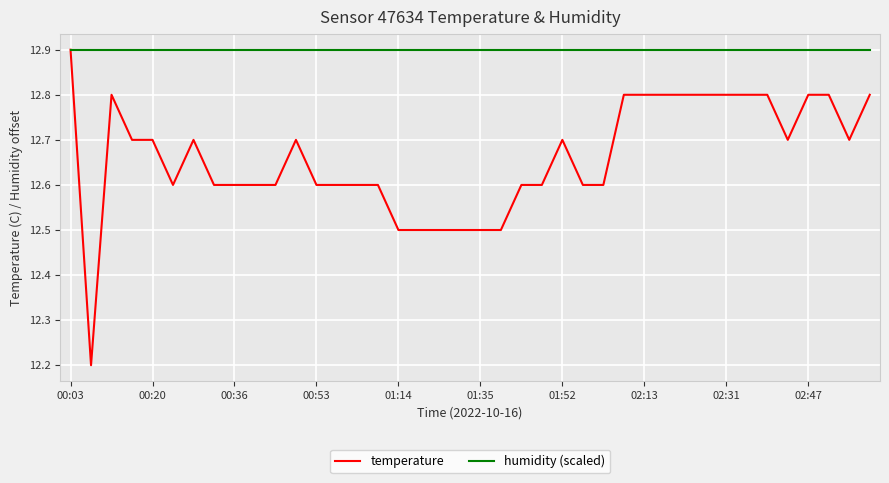

Which series has the largest range (max minus min)?

temperature